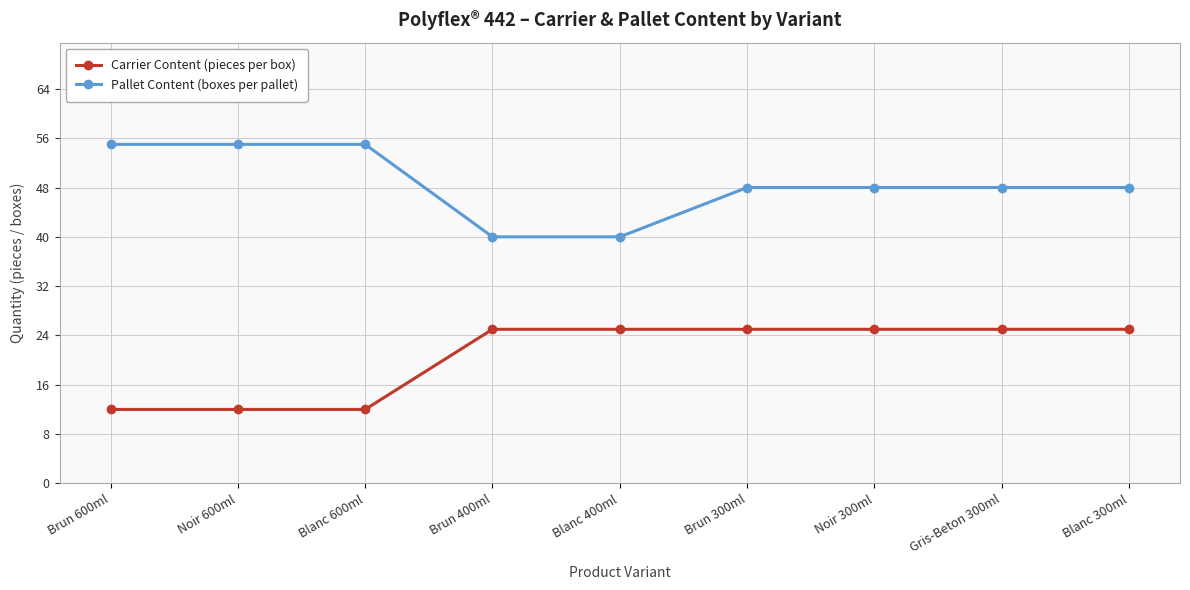

Is the value of Pallet Content (boxes per pallet) at Gris-Beton 300ml greater than the value of Carrier Content (pieces per box) at Brun 300ml?

Yes